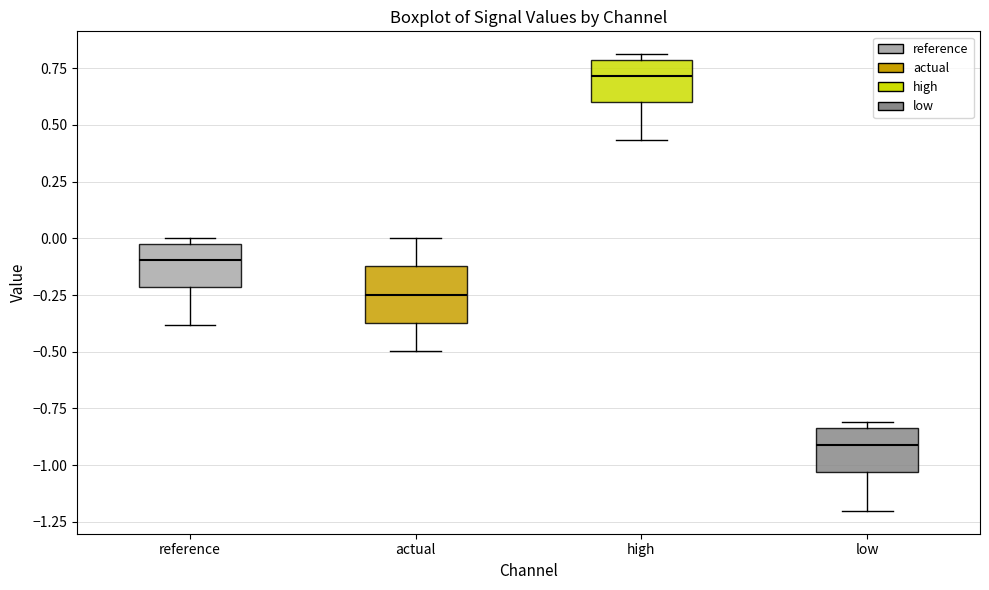

Reading left to right, transcribe this box plot: for each box, give where its median line is, the range the box spans, and where its two whiskers end, as read against the y-axis. The values are not printed on the chart, so give them approximately, as read against the axis.

reference: median -0.10, box -0.20 to 0.00, whiskers -0.40 to 0.00 (just above the box's upper edge)
actual: median -0.25, box -0.35 to -0.10, whiskers -0.50 to 0.00
high: median 0.70, box 0.60 to 0.80, whiskers 0.45 to 0.80 (just above the box's upper edge)
low: median -0.90, box -1.05 to -0.85, whiskers -1.20 to -0.80